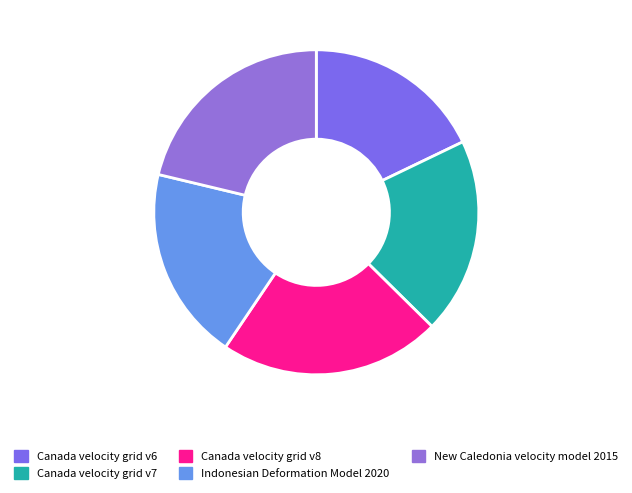

How many segments does this pie chart have?

5